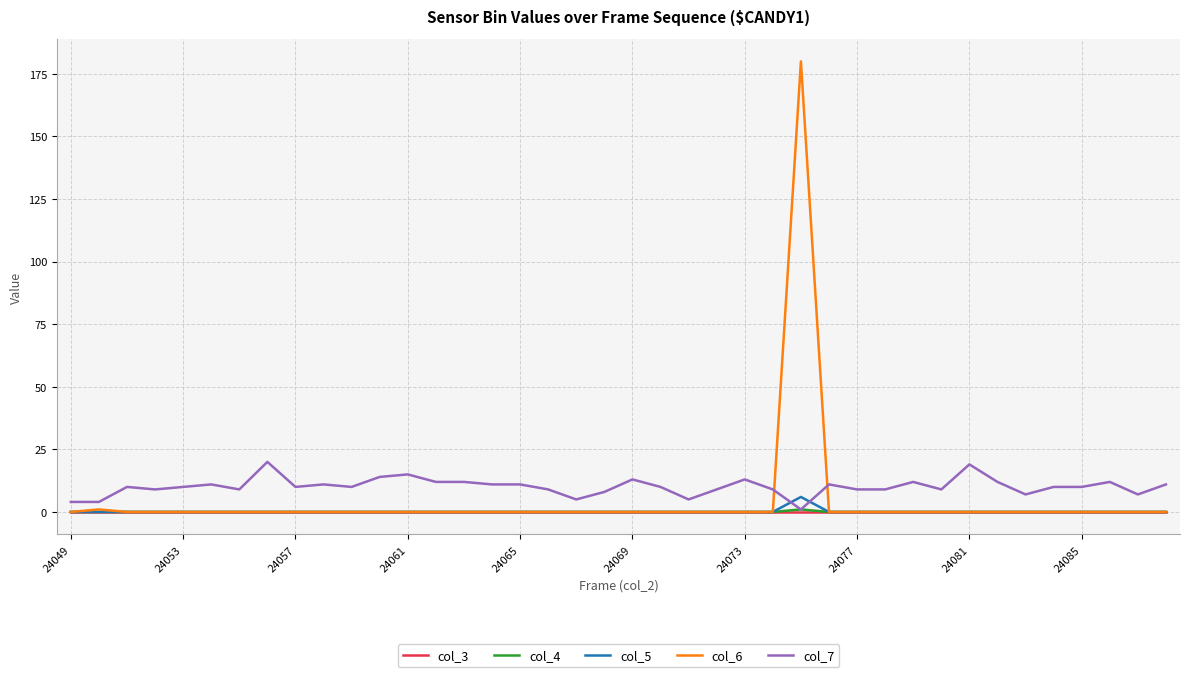

What is the greatest value displayed?

180